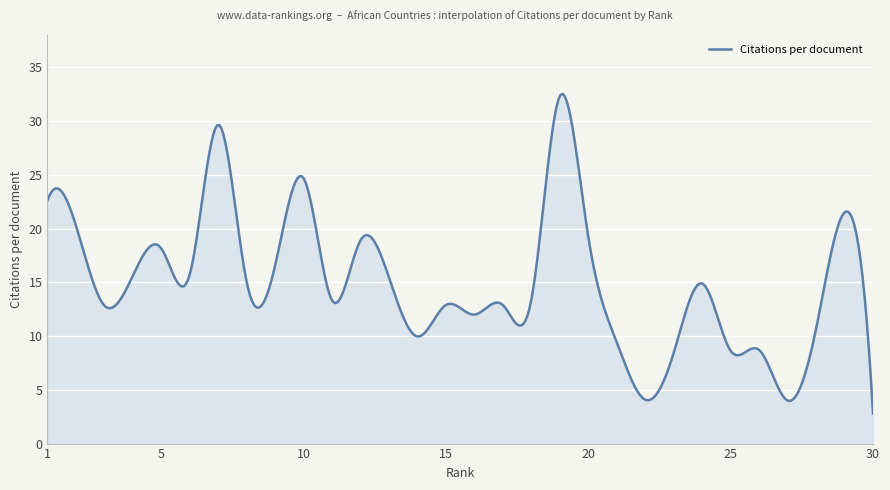

What is the minimum value shown in the chart?

2.8